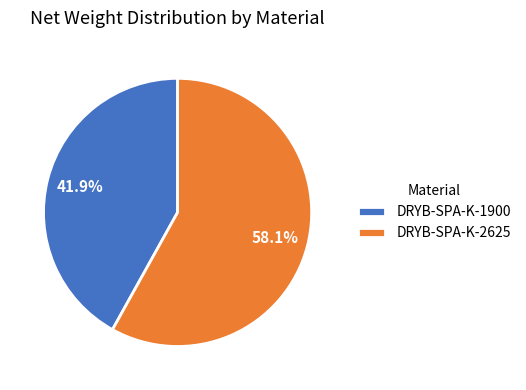

How much of the chart is everything except DRYB-SPA-K-2625?

41.9%